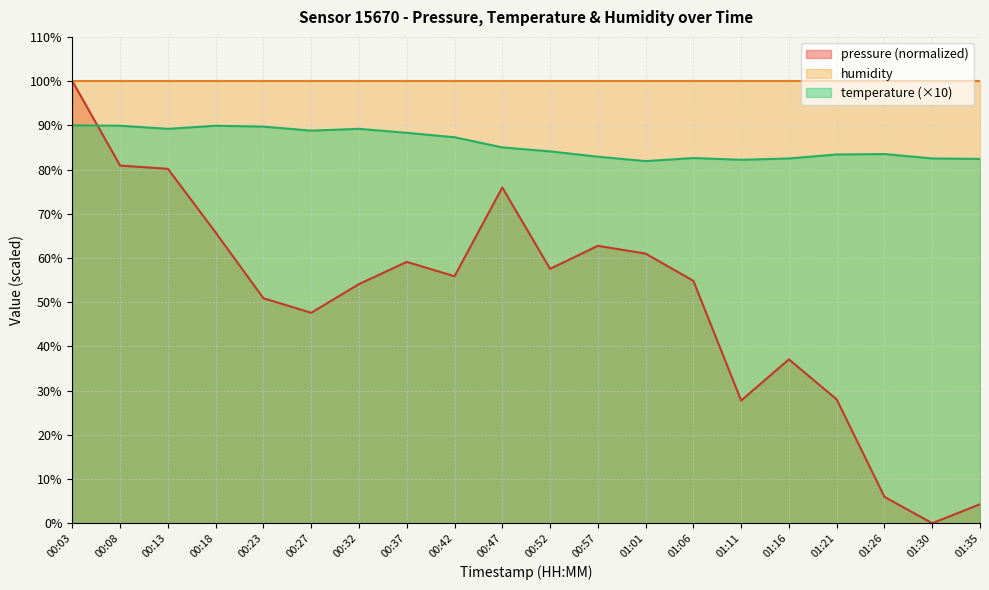

After their last crossing, which series has the higher values: temperature or pressure?

temperature